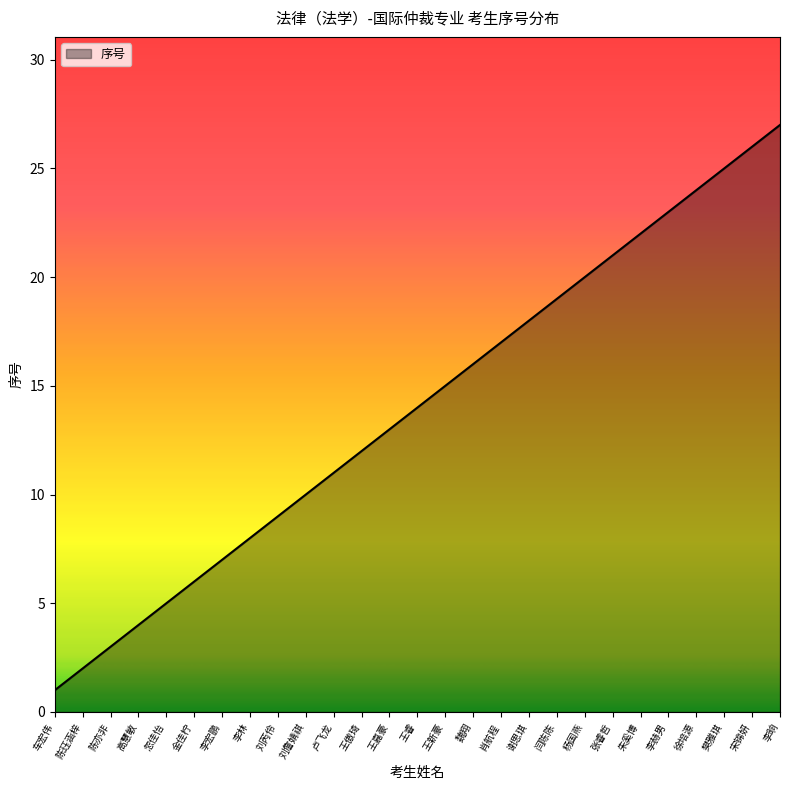

Reading left to right, transcribe all the data shown in this chart.

车宏伟=1	陈珏涵梓=2	陈亦非=3	高慧敏=4	忽佳怡=5	金佳柠=6	李宏鹏=7	李林=8	刘芮伶=9	刘詹婧祺=10	卢飞龙=11	王傲琦=12	王嘉豪=13	王睿=14	王新豪=15	魏翔=16	肖航程=17	谢思琪=18	闫陈陈=19	杨国燕=20	张睿哲=21	朱奚博=22	李赫男=23	徐培源=24	樊雅琪=25	宋锦妍=26	李晌=27